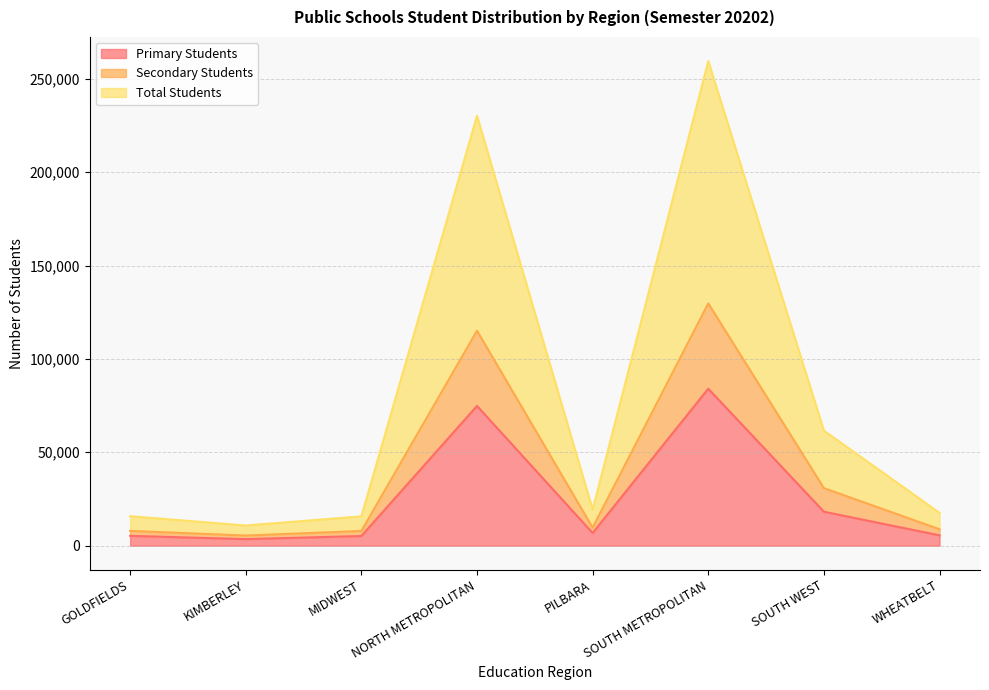

Rank the series by their average value, from highest to lowest.

Total Students, Secondary Students, Primary Students